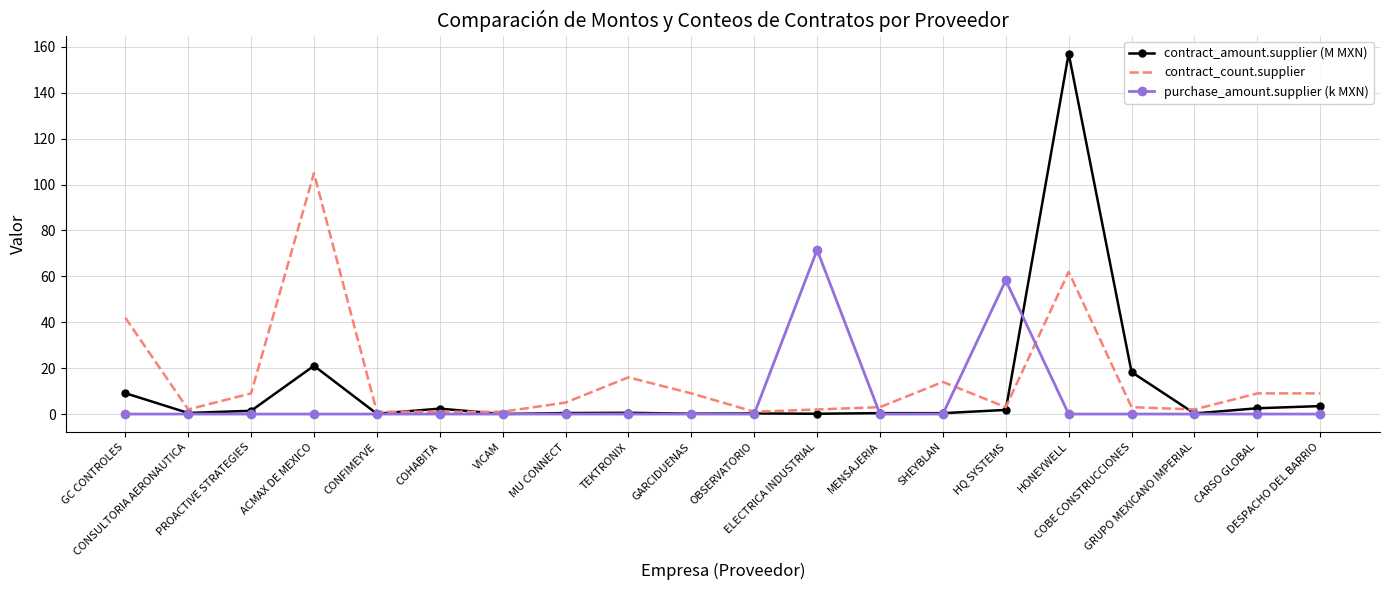

At which category is the sum across all series the highest?

HONEYWELL